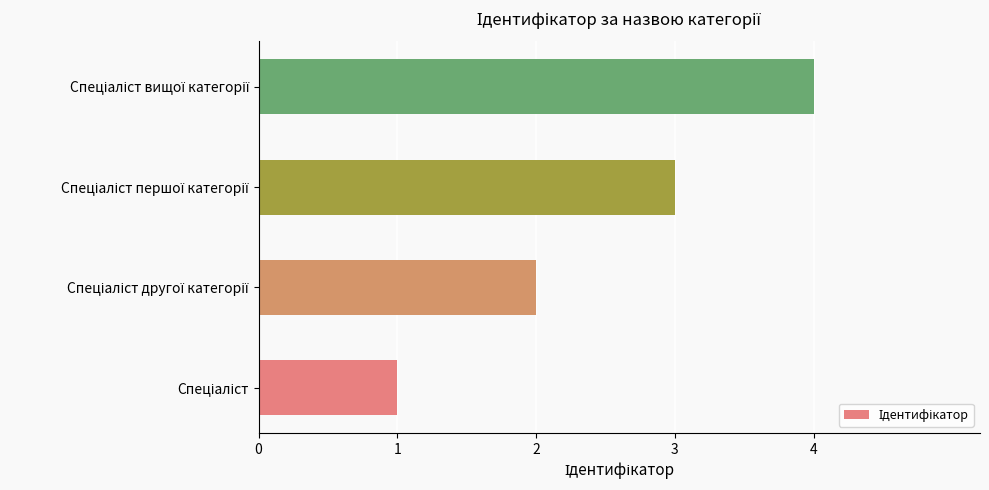

Count the number of categories in the chart.

4